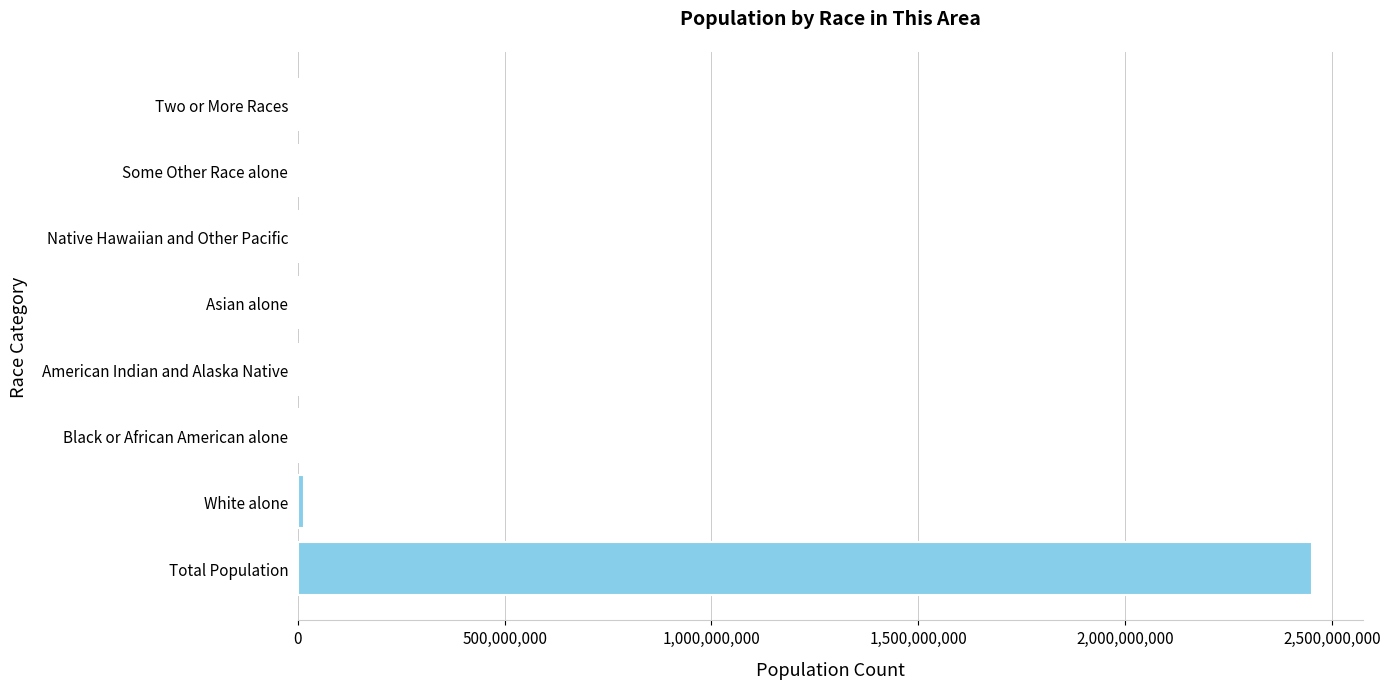

At which category does the chart reach its peak across all series?

Total Population